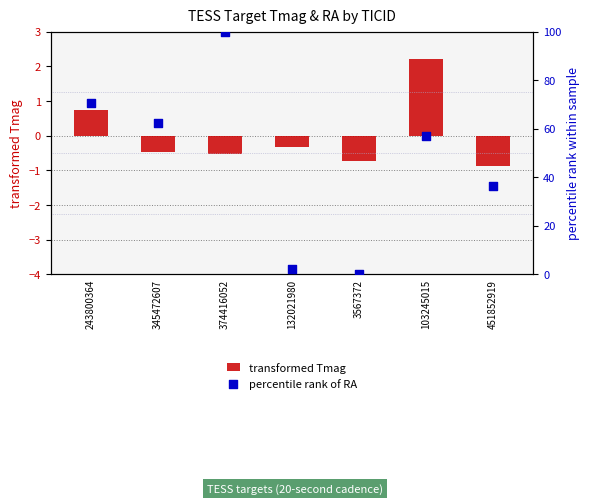

What is the total value across all series at 345472607?

62.0